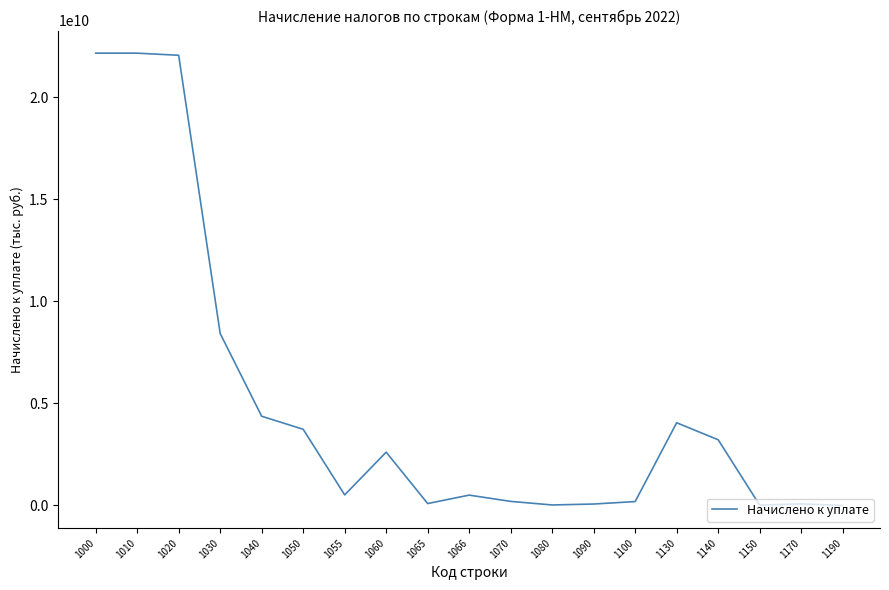

Between 1100 and 1055, which is larger?

1055